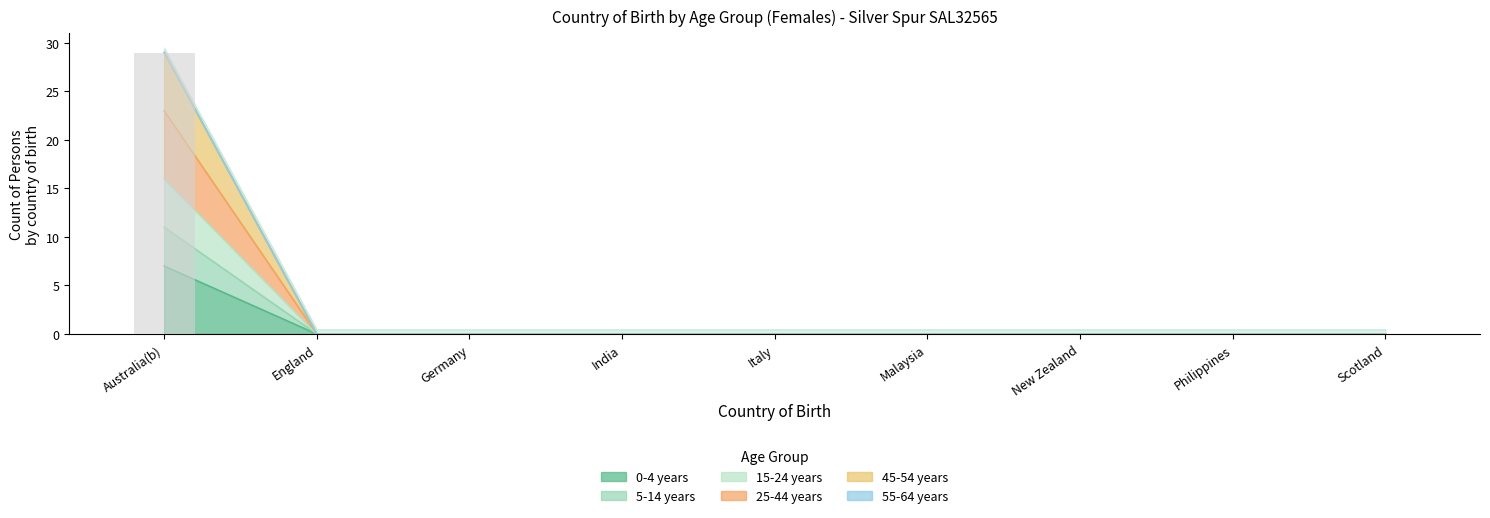

Which has a higher value, Scotland or Australia(b)?

Australia(b)